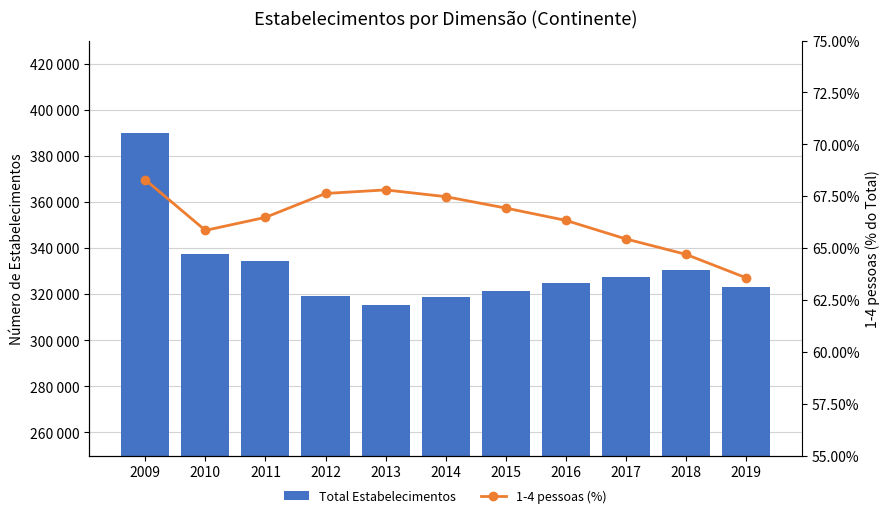

What is the difference between the Total Estabelecimentos values at 2013 and 2018?

15556.0